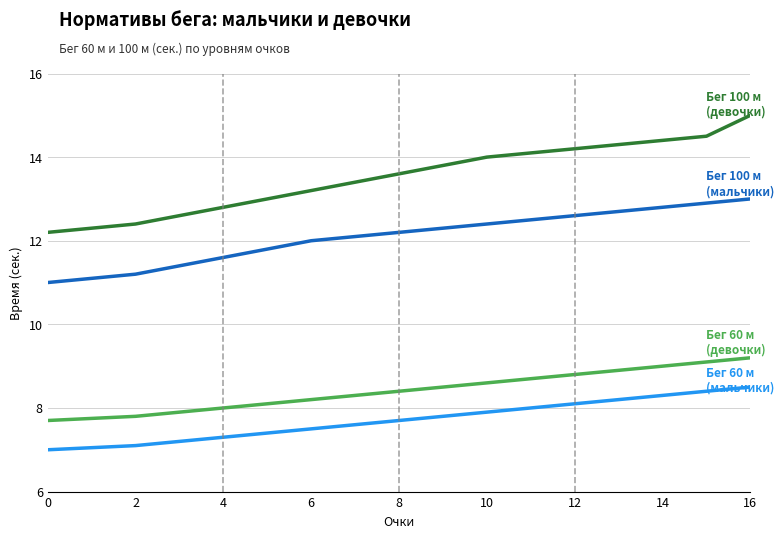

What is the smallest value displayed?

7.0